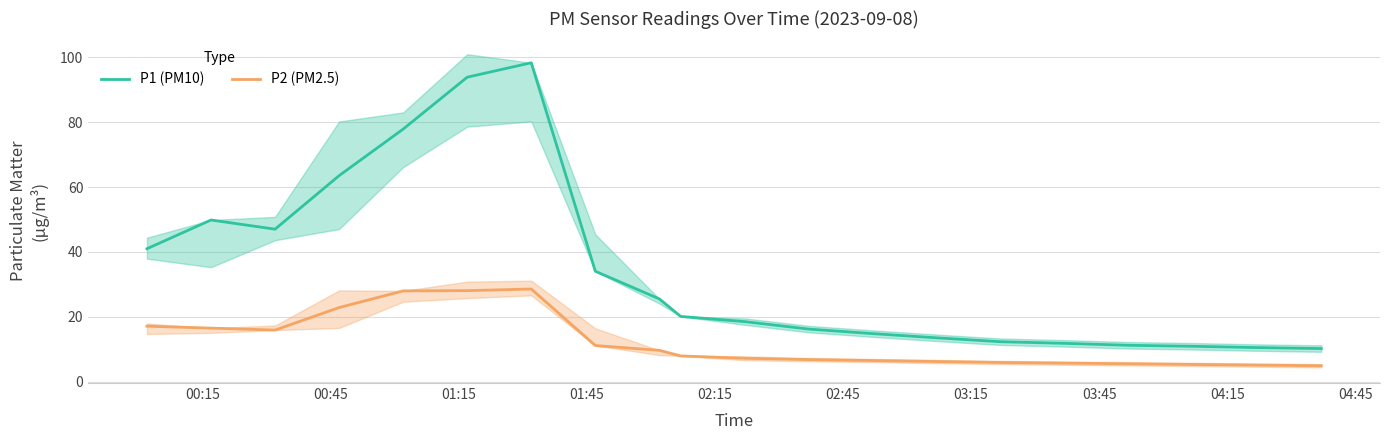

Reading left to right, what are all the values shown in this chart?

P1 (PM10): 41.0	49.8	47.0	63.5	77.8	93.8	98.3	34.0	25.5	20.1	18.5	16.2	14.8	13.5	12.3	11.8	11.2	10.9	10.5	10.2
P2 (PM2.5): 17.1	16.5	15.9	22.8	28.0	28.1	28.6	11.1	9.7	7.9	7.2	6.8	6.5	6.2	5.9	5.7	5.5	5.3	5.1	4.9